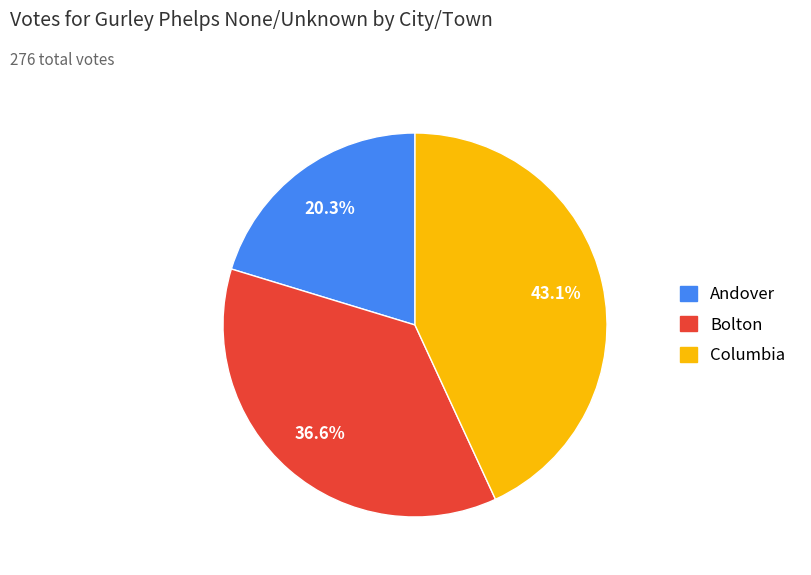

Is Andover the majority of the pie?

No